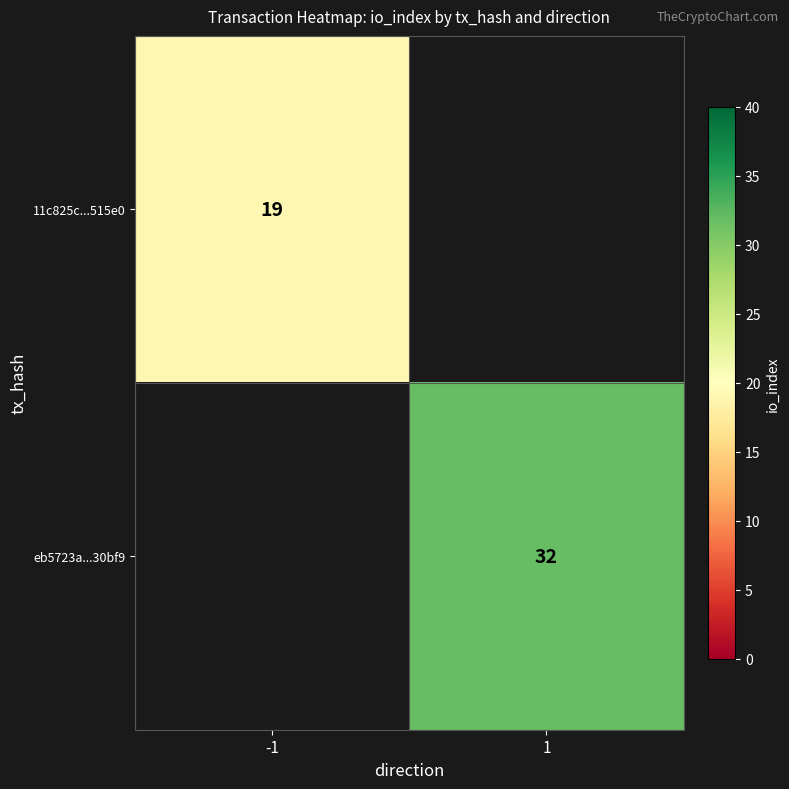

True or false: eb5723a...30bf9 has a value of 21 at 1.

False